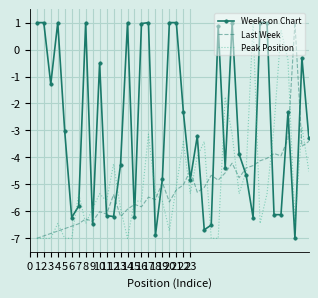

What is the highest value of the Peak Position series?

1.0